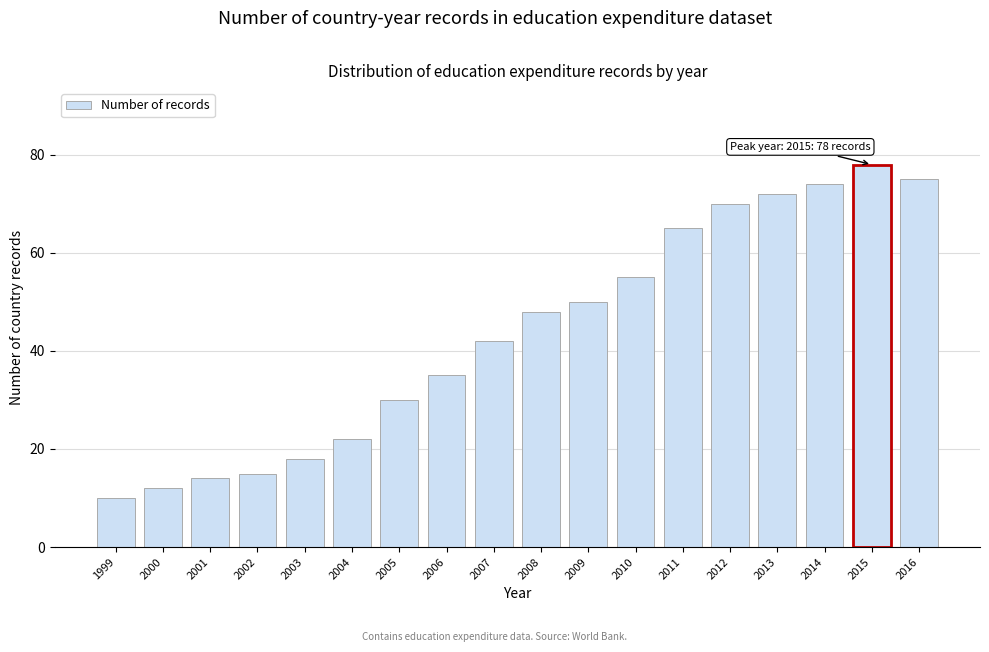

Reading left to right, list all the values displayed in this chart.

10	12	14	15	18	22	30	35	42	48	50	55	65	70	72	74	78	75